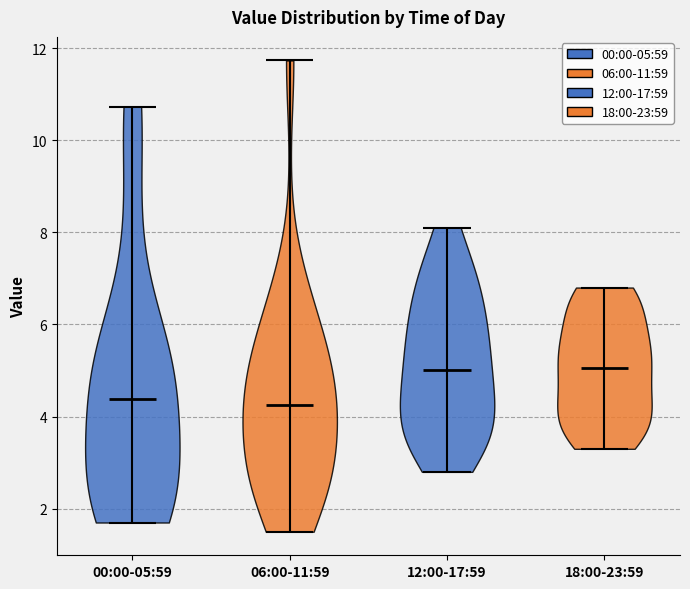

Where does the median line of the violin for 06:00-11:59 sit on the y-axis? The values are not printed on the chart, so give them approximately, as read against the axis.

4.2